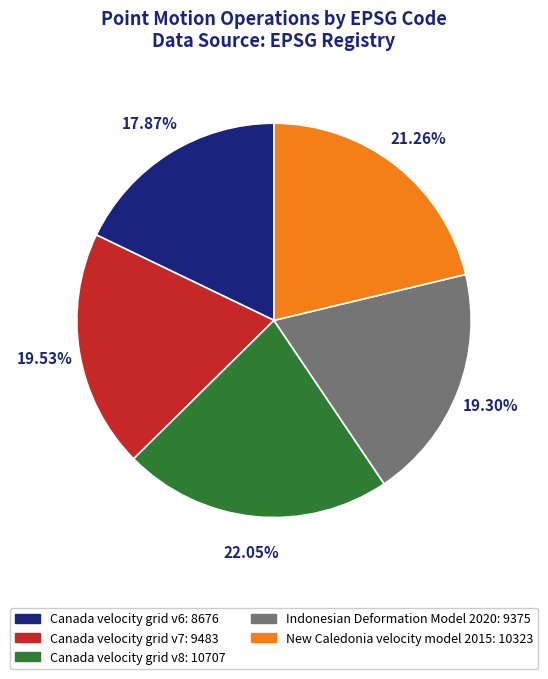

How many segments does this pie chart have?

5